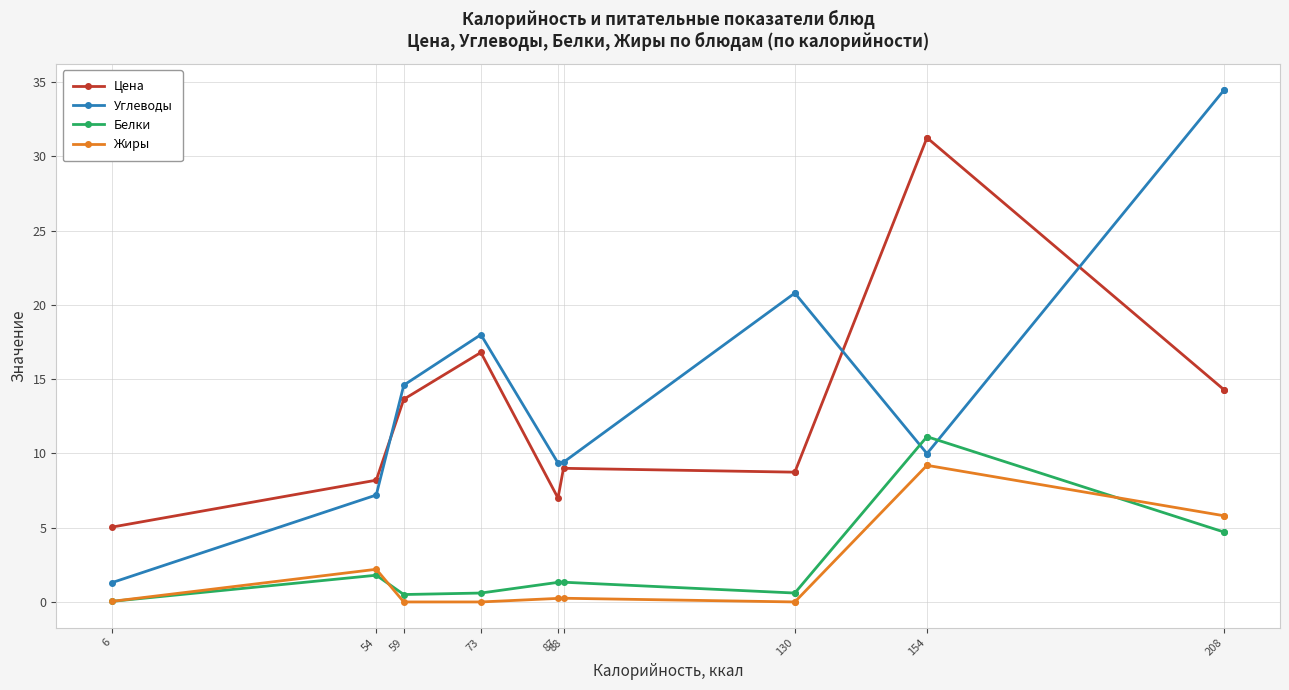

True or false: Жиры has more than 1 points higher than both neighbors.

True